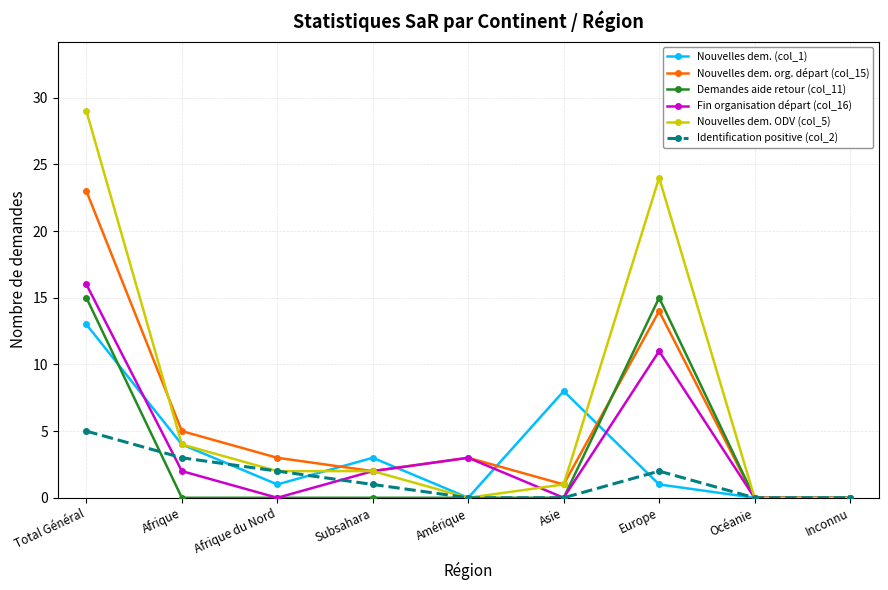

True or false: Identification positive (col_2) has a value of 2 at Europe.

True